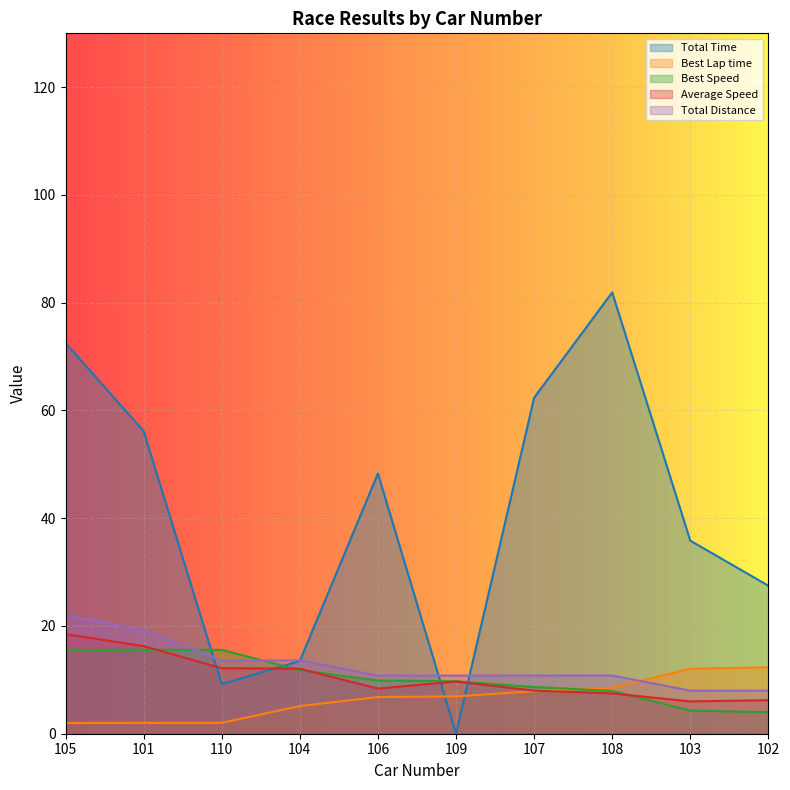

The value of Average Speed at 101 is 16.3. True or false?

True